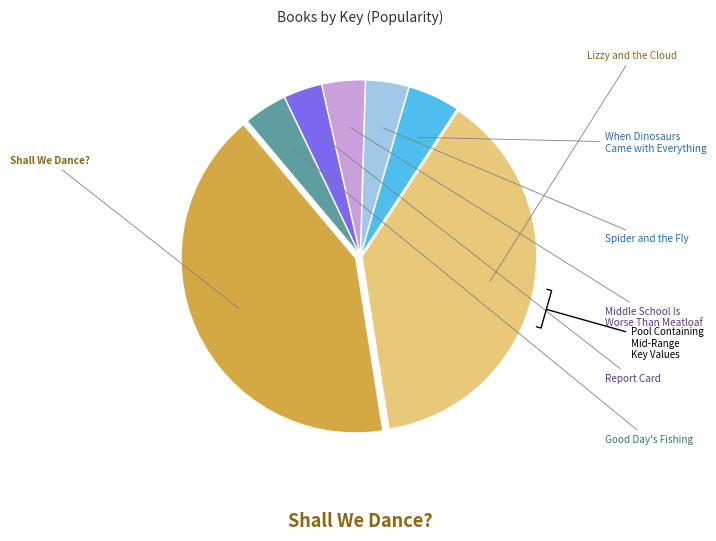

True or false: Middle School Is Worse Than Meatloaf accounts for 4% of the total.

True